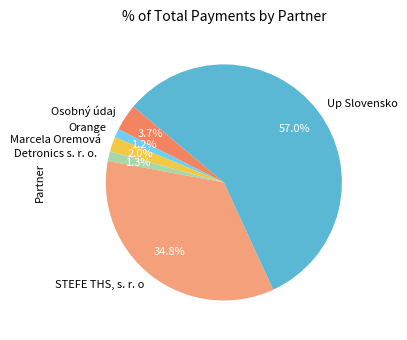

Count the number of slices in the pie.

6